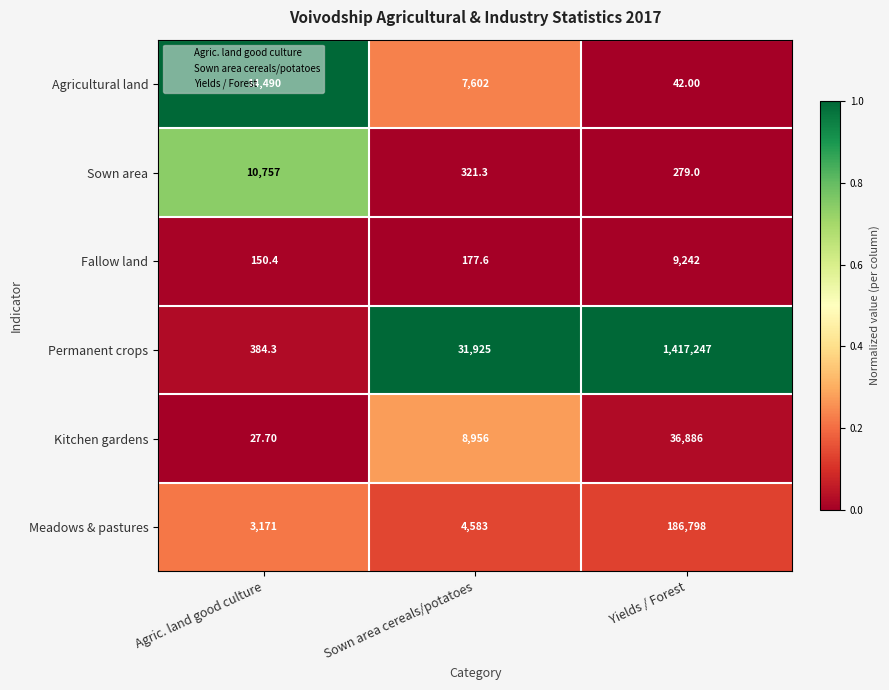

How many series are shown in this chart?

6